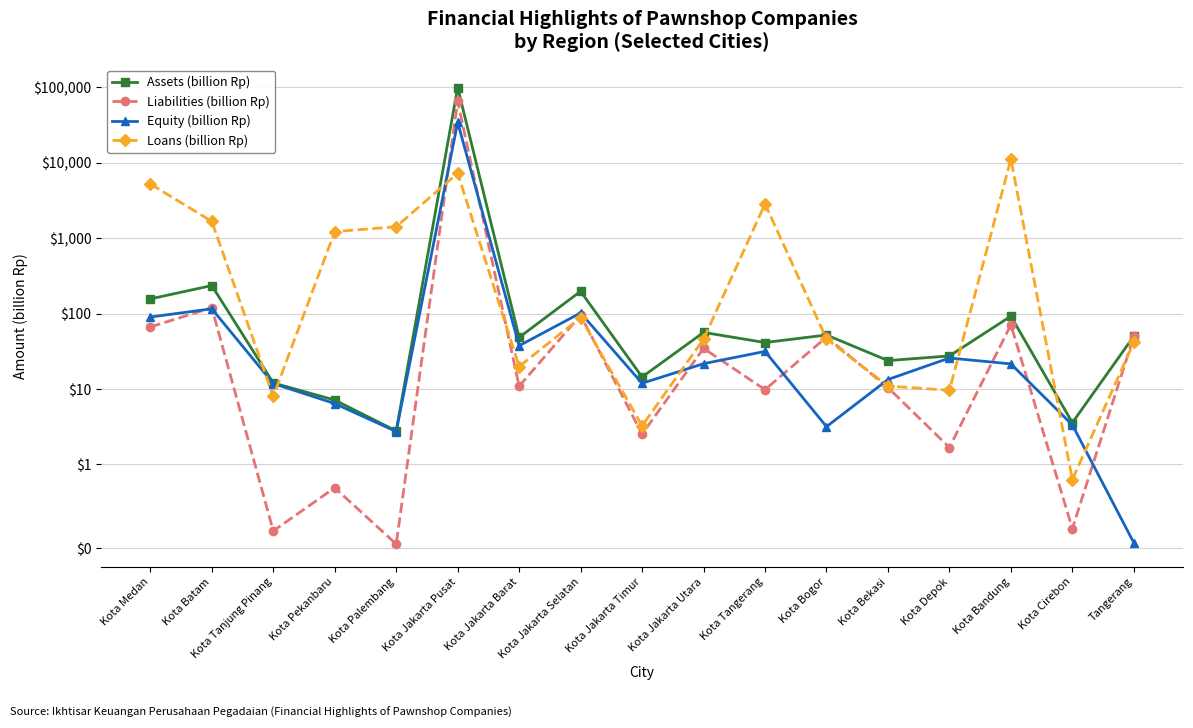

How many interior local valleys does the Equity (billion Rp) series have?

4